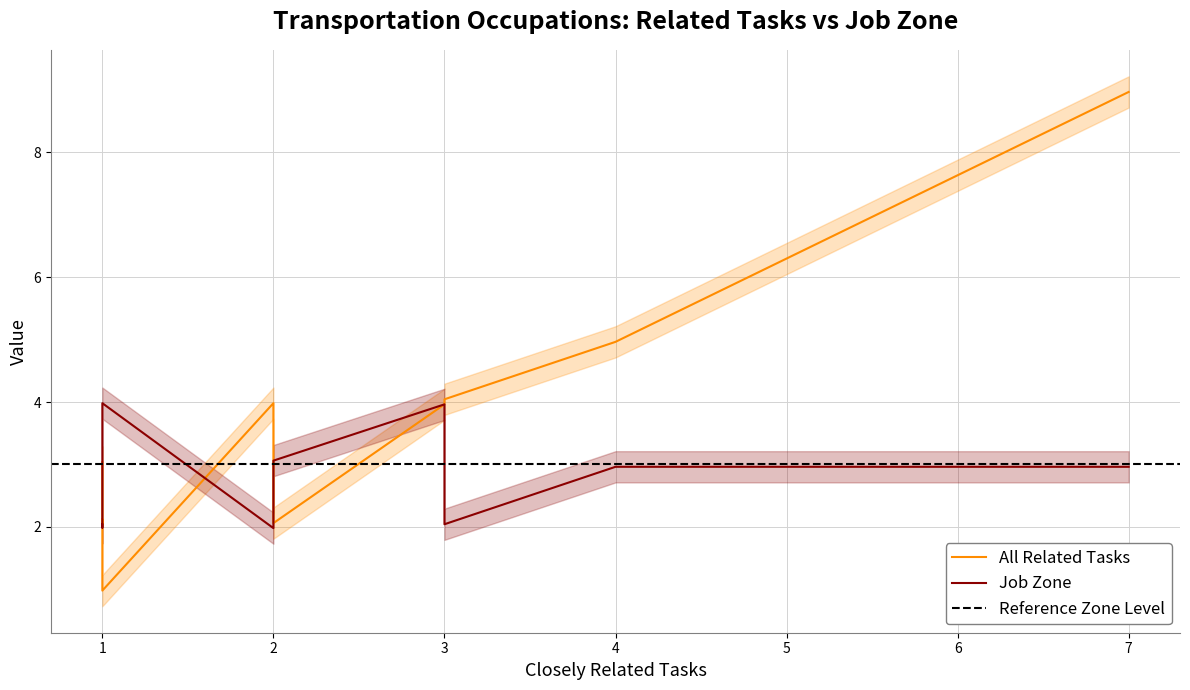

At 2, list the series in order from largest to smallest.

All Related Tasks, Job Zone